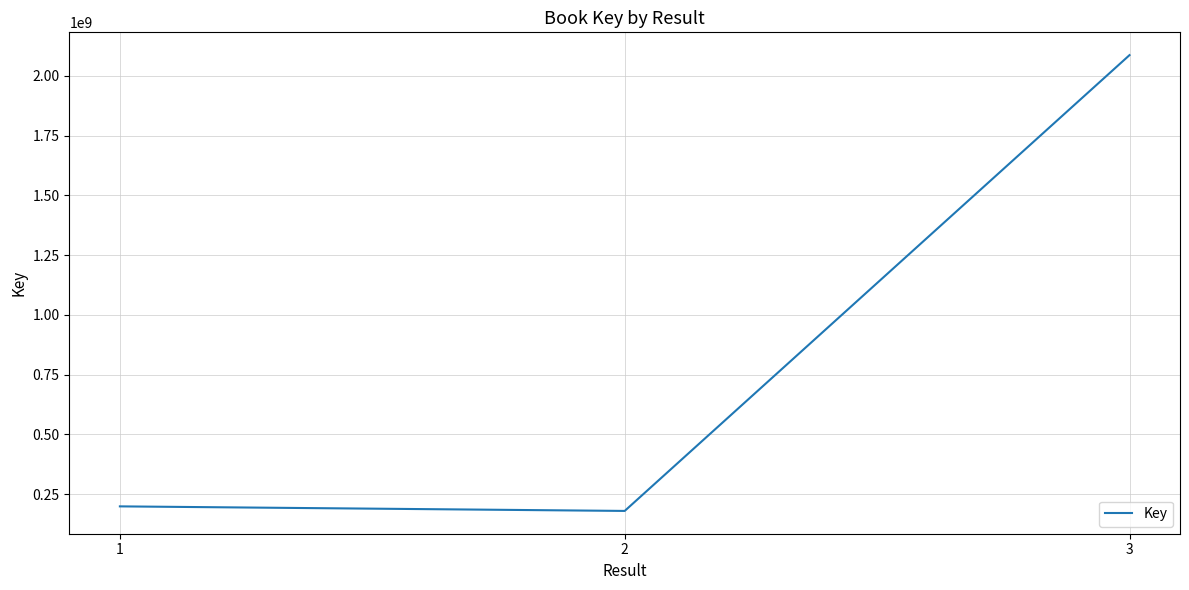

What is the sum of the values at 2 and 1?

379456437